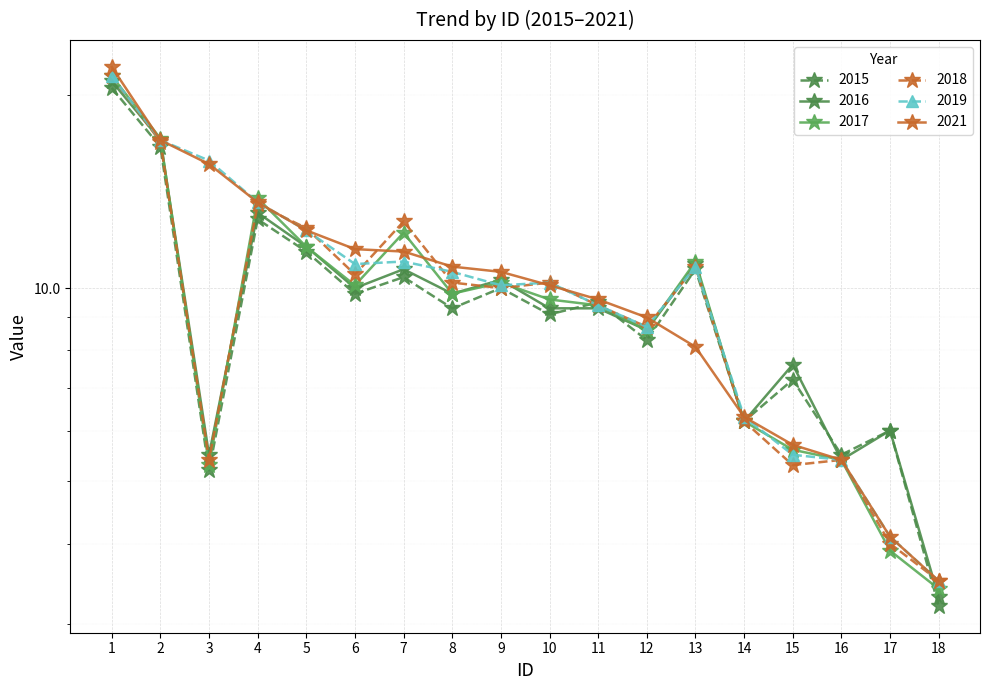

In 2016, how many points are higher than both neighbors (excluding endpoints)?

6